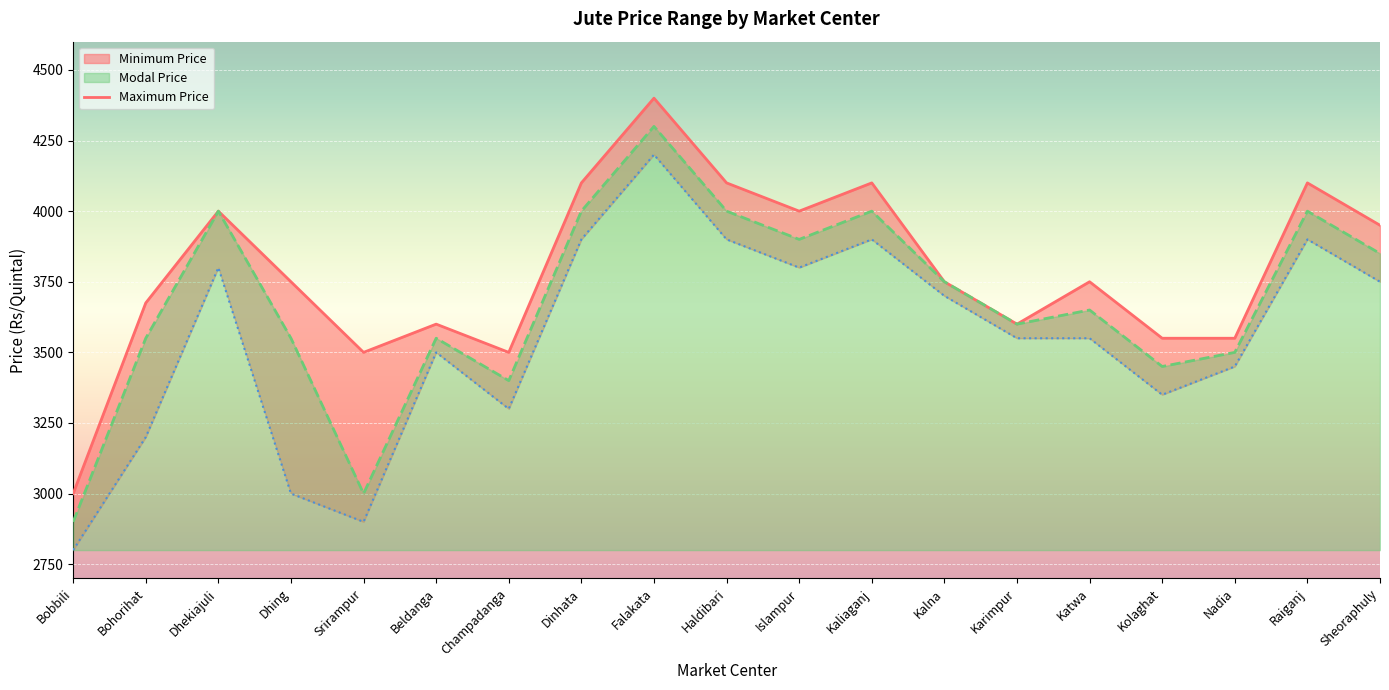

The Maximum Price series shows 4100 at Kaliaganj. True or false?

True